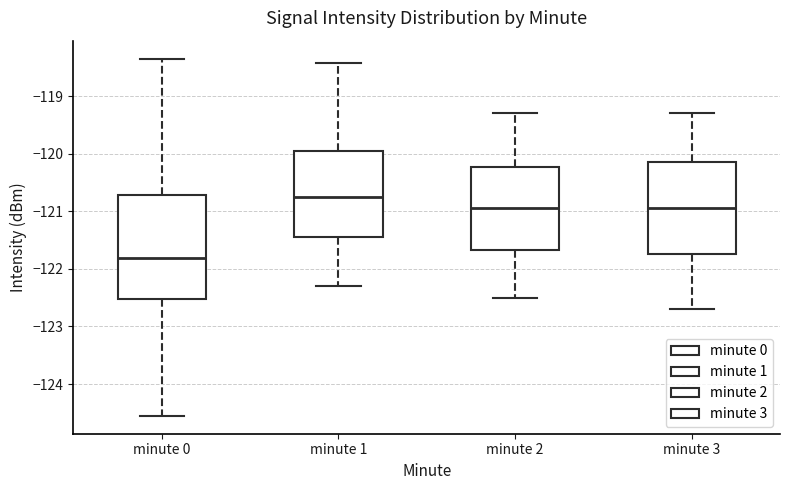

Where does the median line of the box for minute 2 sit on the y-axis? The values are not printed on the chart, so give them approximately, as read against the axis.

-120.9